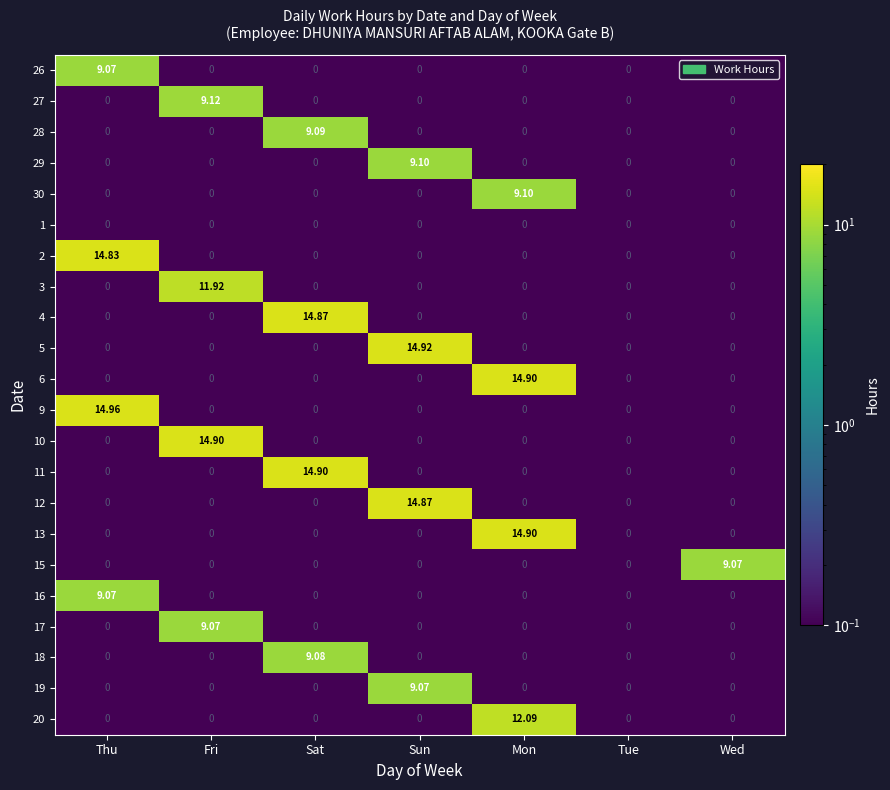

Is the value of 28 at Tue greater than the value of 12 at Sun?

No